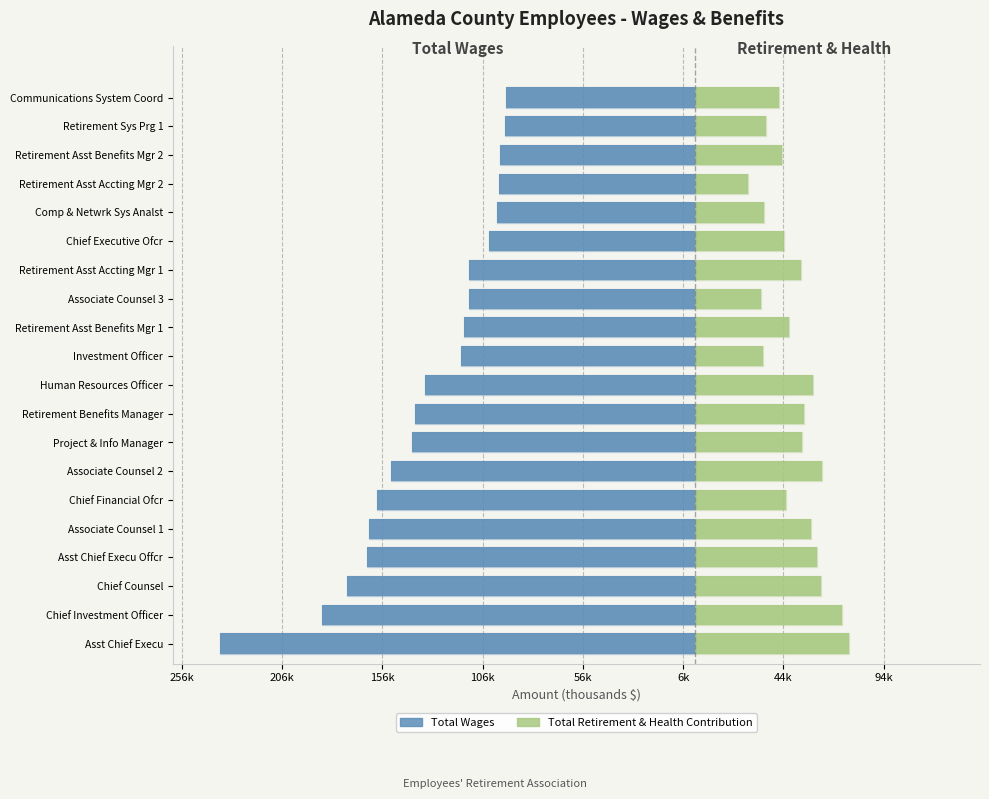

The Total Retirement & Health Contribution series shows 13.2 at Retirement Benefits Manager. True or false?

False